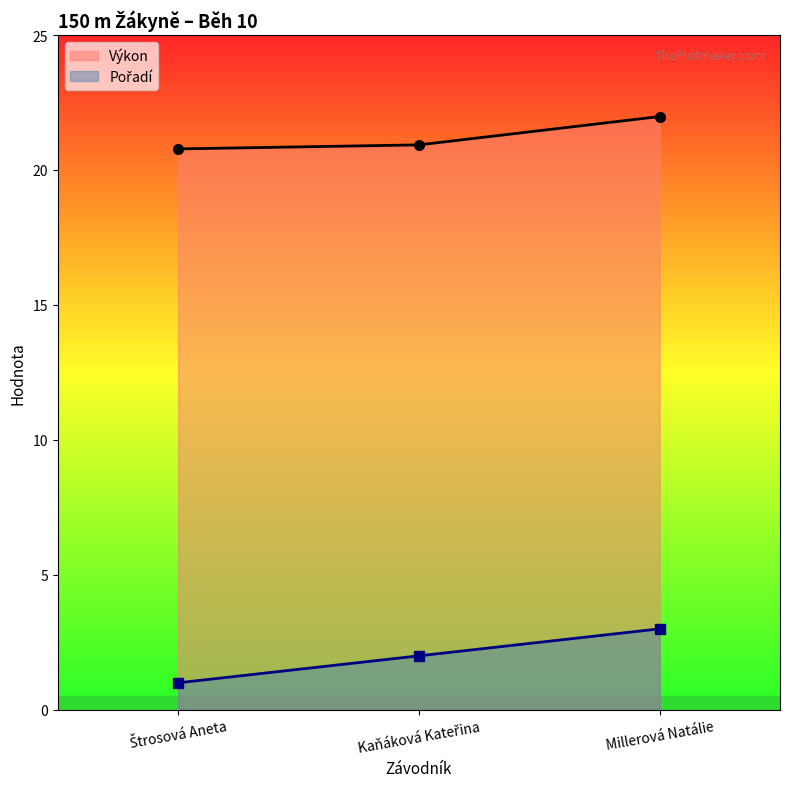

Reading left to right, transcribe all the data shown in this chart.

Pořadí: 1.0	2.0	3.0
Výkon: 20.8	20.9	22.0